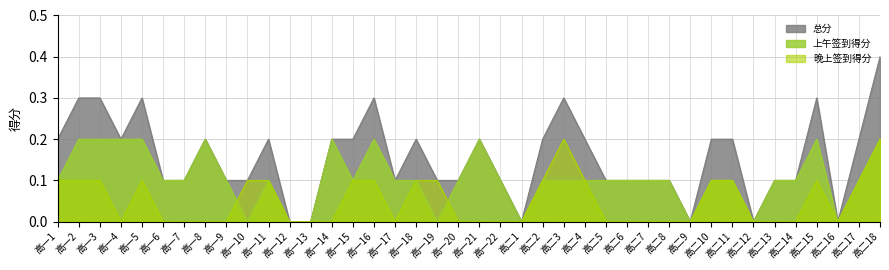

Which series has the largest range (max minus min)?

总分